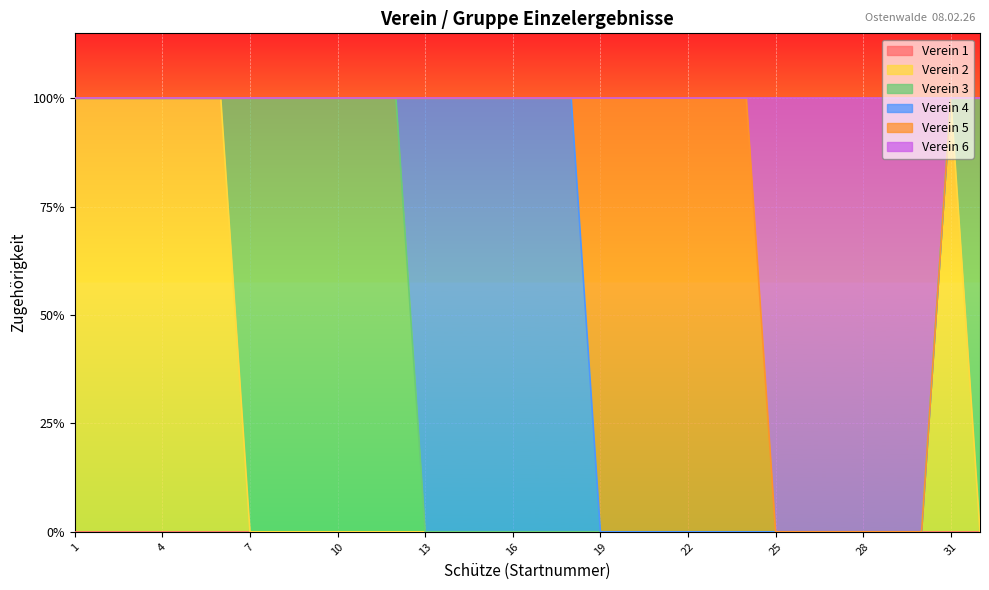

Reading left to right, what are all the values shown in this chart?

Verein 1: 0	0	0	0	0	0	0	0	0	0	0	0	0	0	0	0	0	0	0	0	0	0	0	0	0	0	0	0	0	0	0	0
Verein 2: 1	1	1	1	1	1	0	0	0	0	0	0	0	0	0	0	0	0	0	0	0	0	0	0	0	0	0	0	0	0	1	0
Verein 3: 0	0	0	0	0	0	1	1	1	1	1	1	0	0	0	0	0	0	0	0	0	0	0	0	0	0	0	0	0	0	0	1
Verein 4: 0	0	0	0	0	0	0	0	0	0	0	0	1	1	1	1	1	1	0	0	0	0	0	0	0	0	0	0	0	0	0	0
Verein 5: 0	0	0	0	0	0	0	0	0	0	0	0	0	0	0	0	0	0	1	1	1	1	1	1	0	0	0	0	0	0	0	0
Verein 6: 0	0	0	0	0	0	0	0	0	0	0	0	0	0	0	0	0	0	0	0	0	0	0	0	1	1	1	1	1	1	0	0